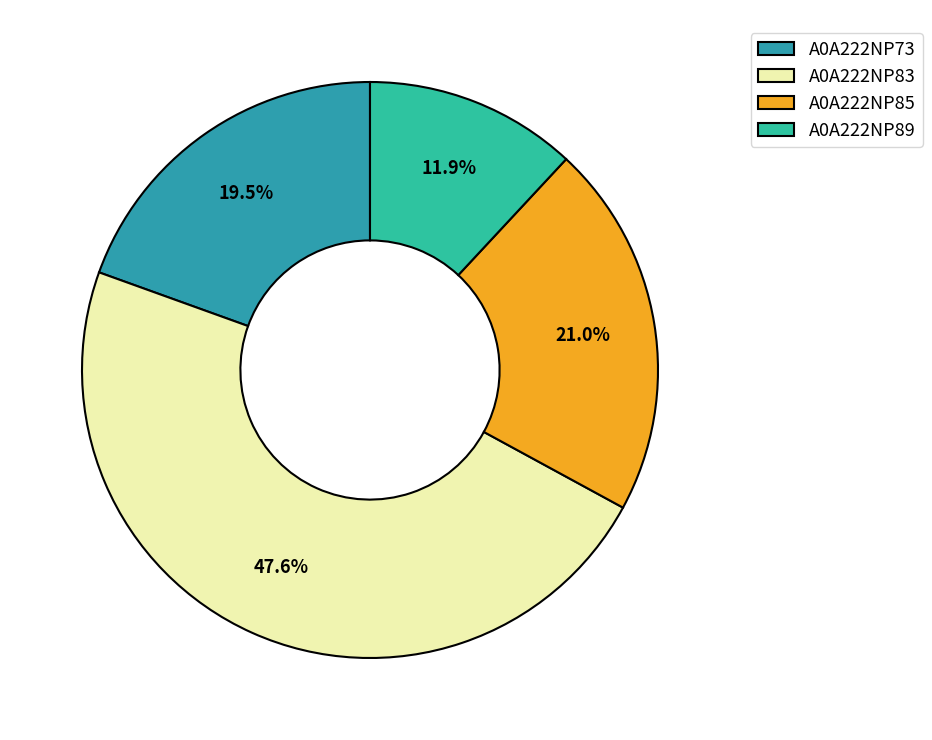

Which slice is the smallest?

A0A222NP89